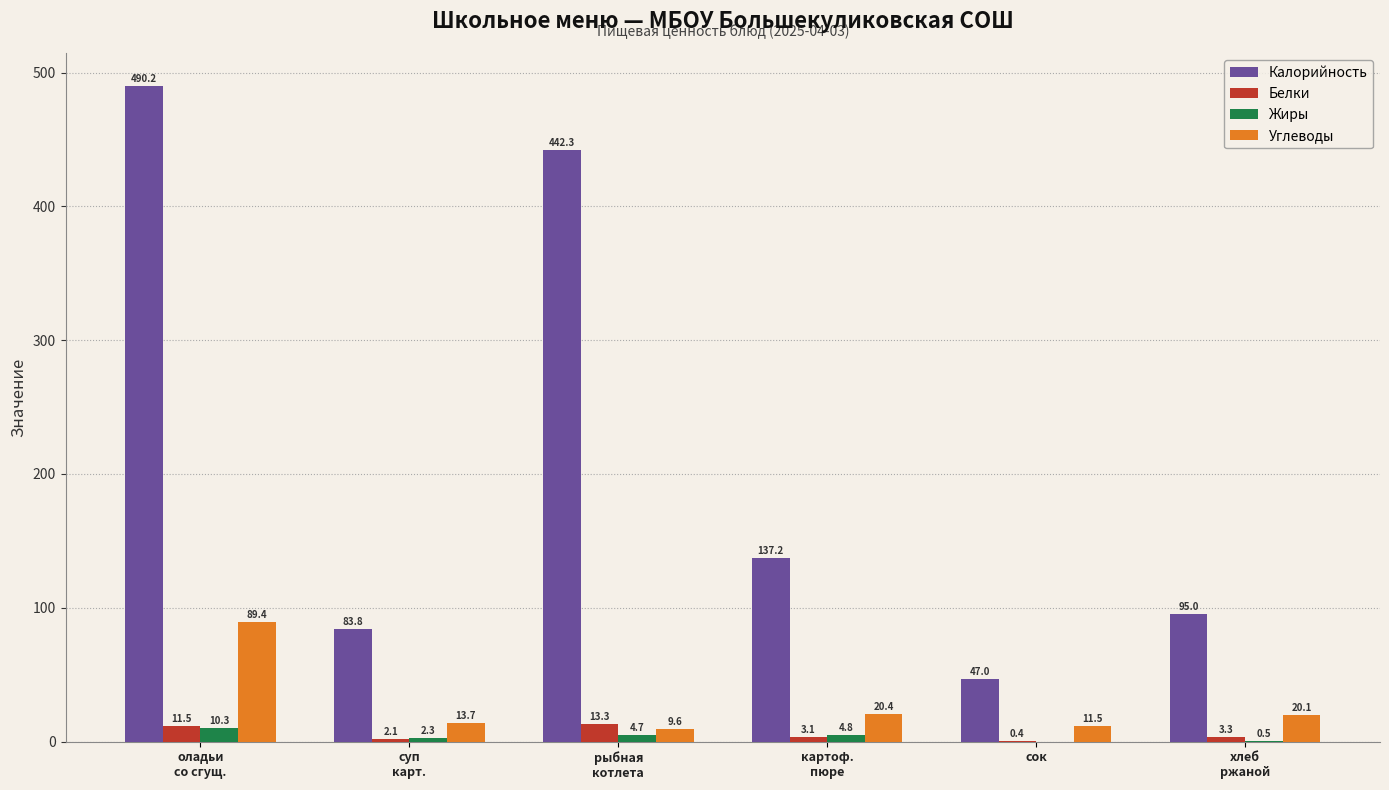

What is the total value across all series at сок?

58.9